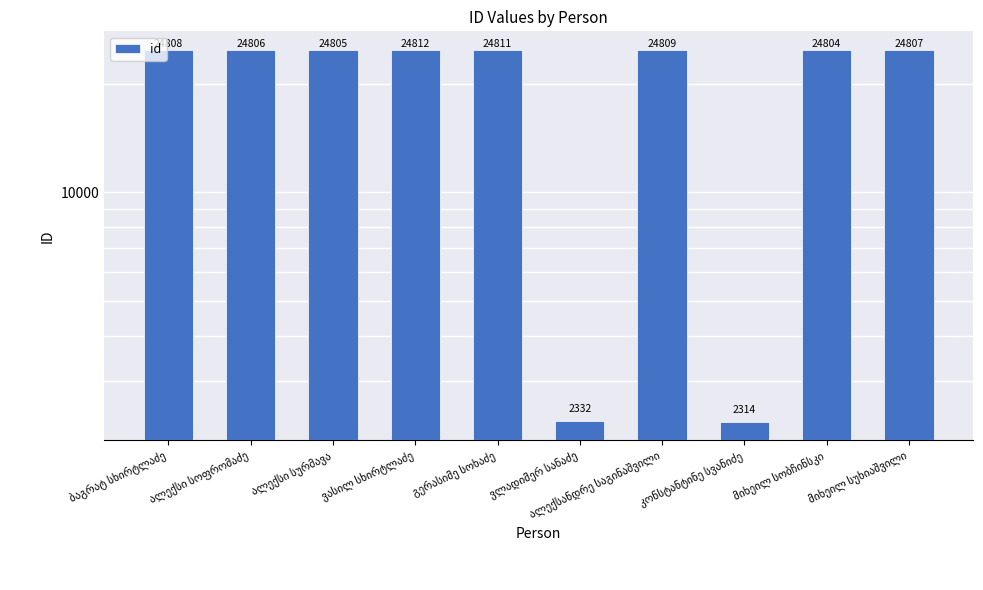

How many series are shown in this chart?

1